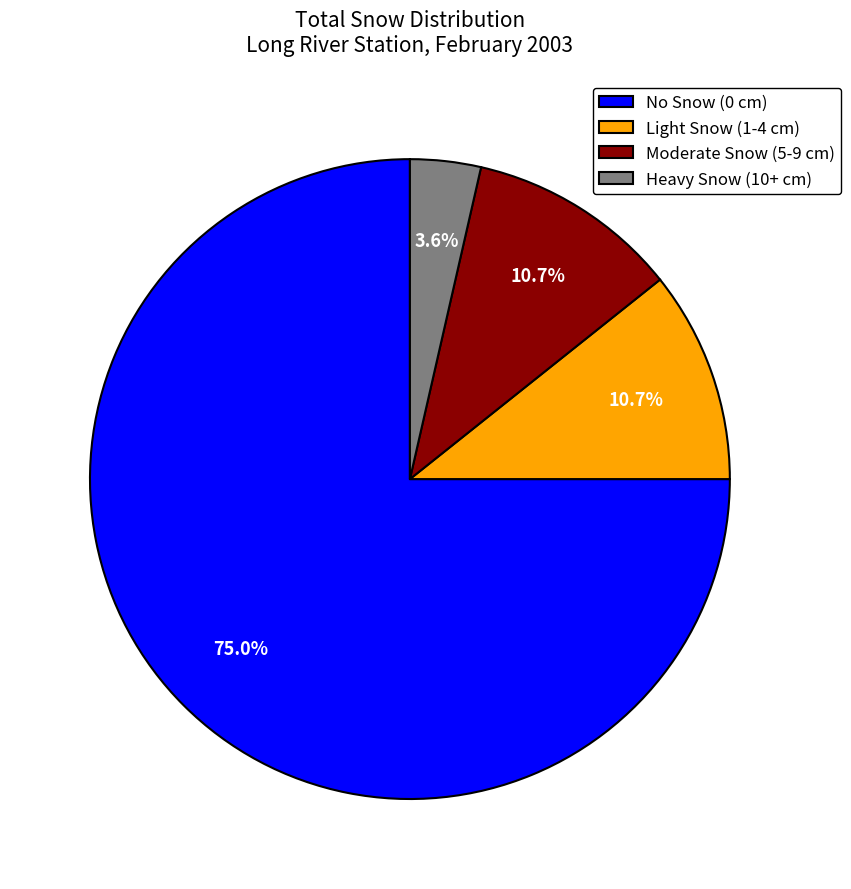

Does any single category account for the majority?

Yes